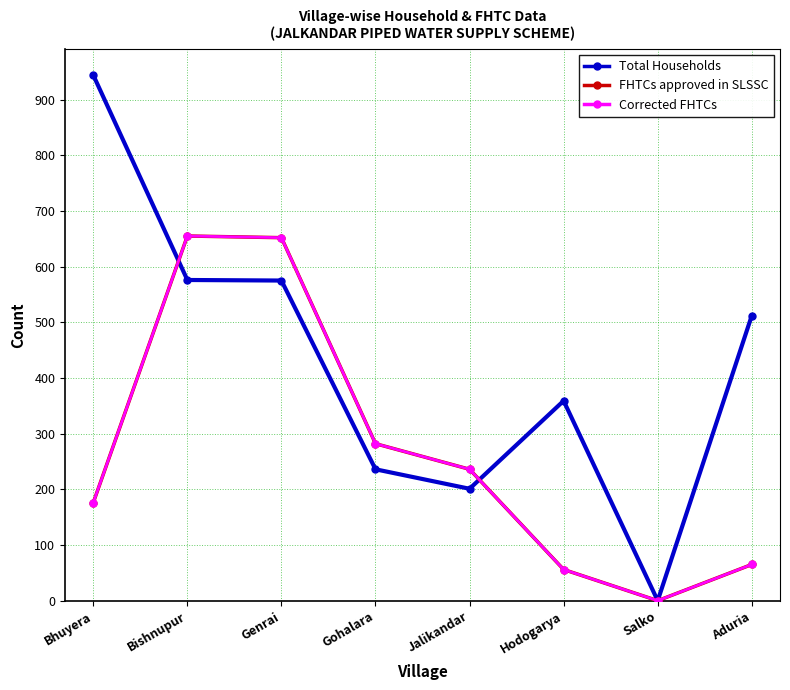

Reading right to left, list all the values displayed in this chart.

Total Households: Aduria=512	Salko=0	Hodogarya=359	Jalikandar=201	Gohalara=236	Genrai=575	Bishnupur=576	Bhuyera=944
FHTCs approved in SLSSC: Aduria=65	Salko=0	Hodogarya=56	Jalikandar=236	Gohalara=282	Genrai=652	Bishnupur=655	Bhuyera=176
Corrected FHTCs: Aduria=65	Salko=0	Hodogarya=56	Jalikandar=236	Gohalara=282	Genrai=652	Bishnupur=655	Bhuyera=176